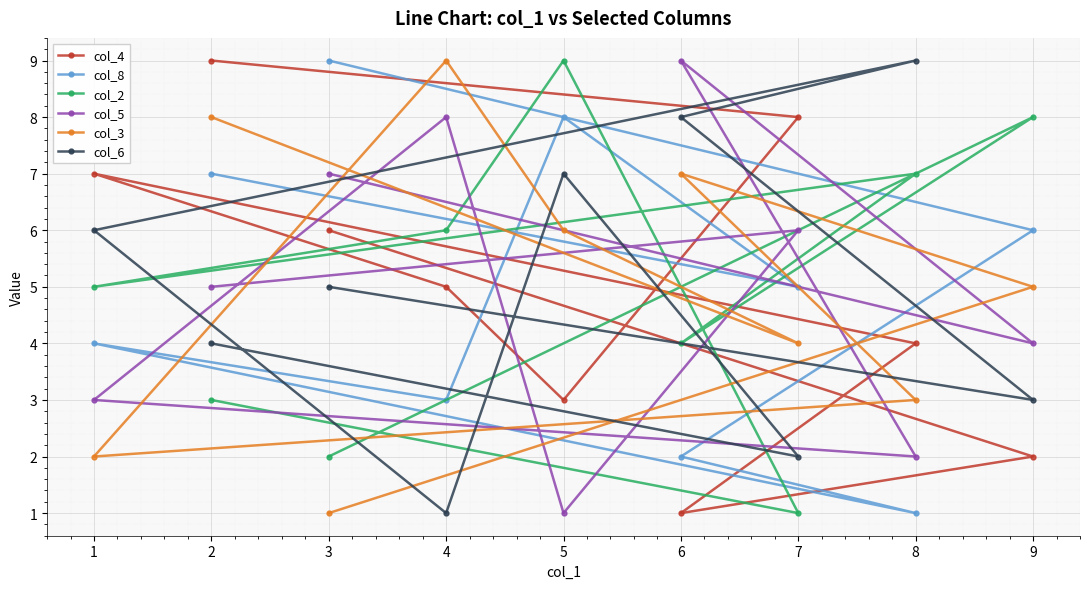

How many col_5 values are between 3 and 7?

5